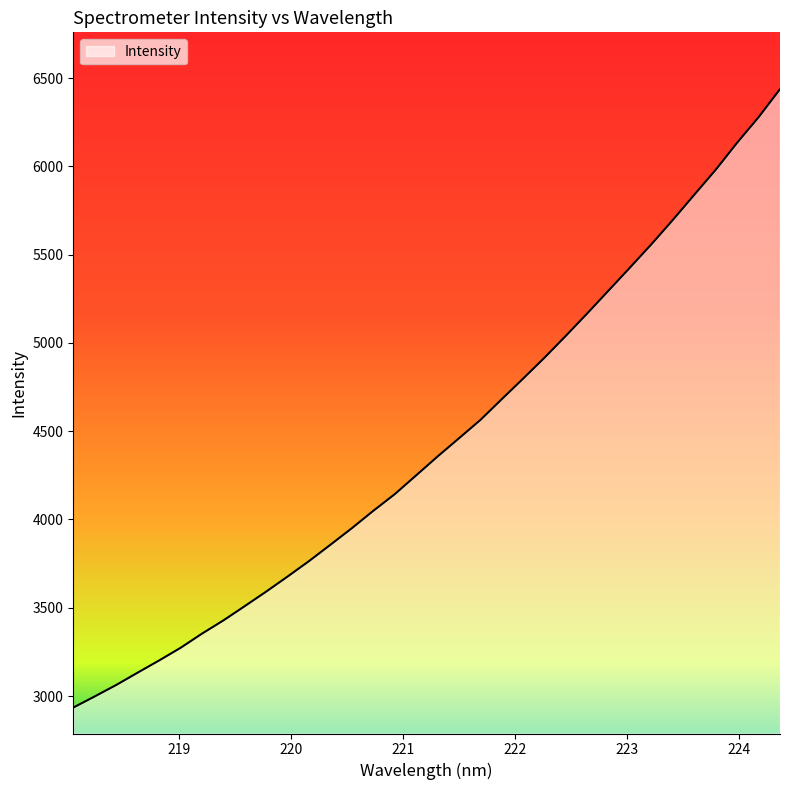

How many series are shown in this chart?

1